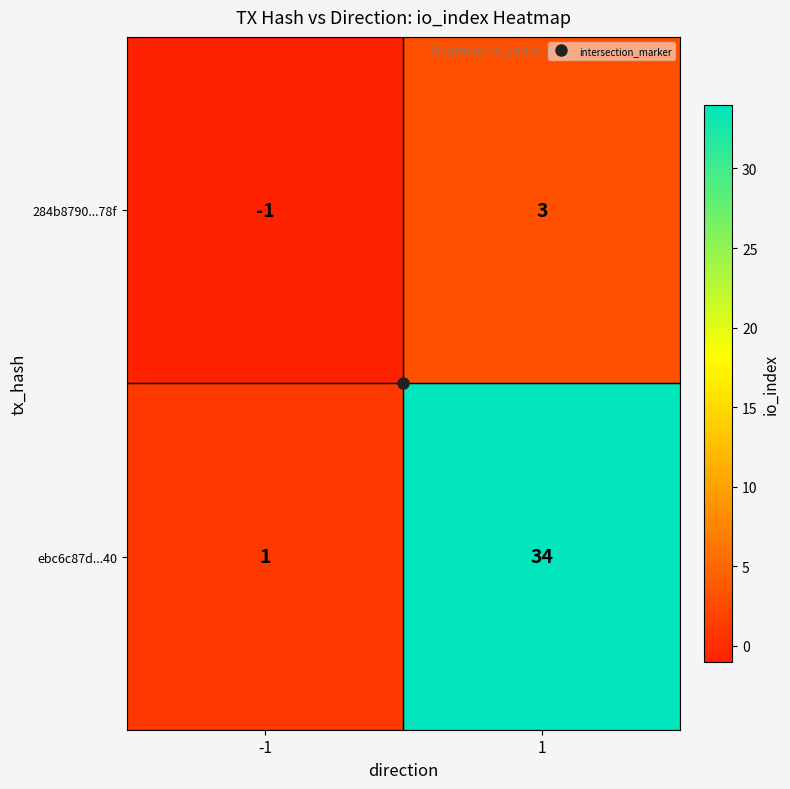

What is the difference between the highest and lowest values at 1?

31